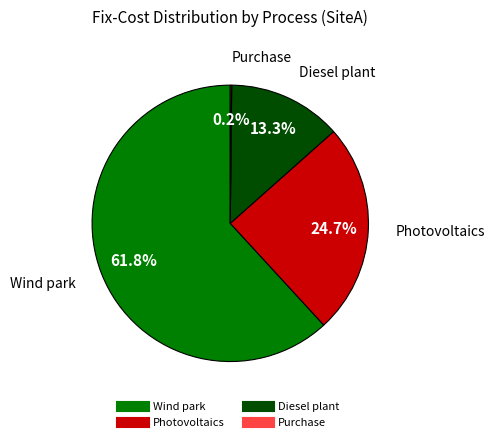

To the nearest percent, what percentage of the pie is Diesel plant?

13%